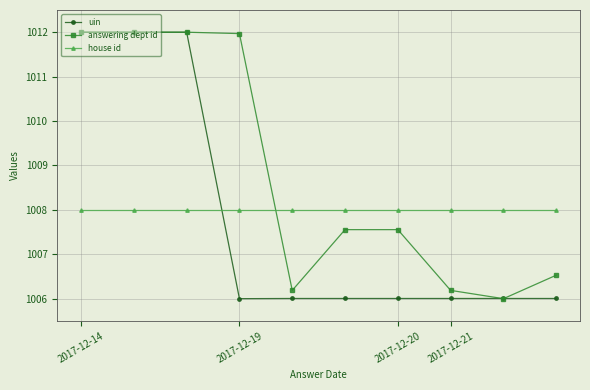

Reading left to right, what are all the values shown in this chart?

uin: 1012.0	1012.0	1012.0	1006.0	1006.0	1006.0	1006.0	1006.0	1006.0	1006.0
answering dept id: 1012.0	1012.0	1012.0	1012.0	1006.2	1007.6	1007.6	1006.2	1006.0	1006.5
house id: 1008.0	1008.0	1008.0	1008.0	1008.0	1008.0	1008.0	1008.0	1008.0	1008.0